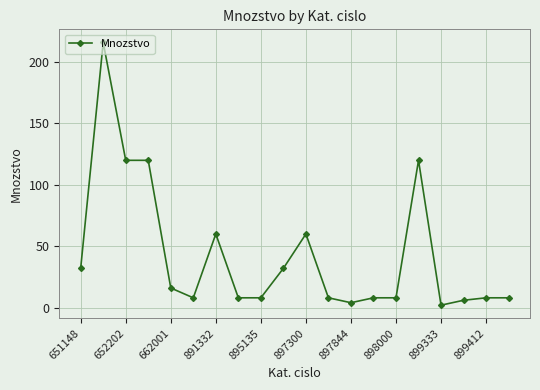

What is the value of the 9th point from the left?

8